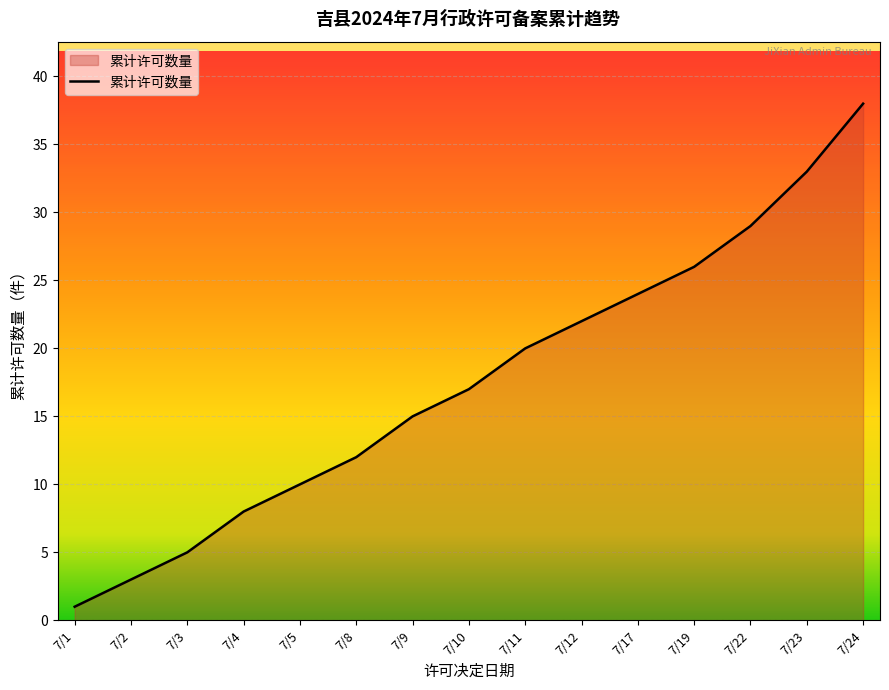

What is the approximate value at 7/1?

1